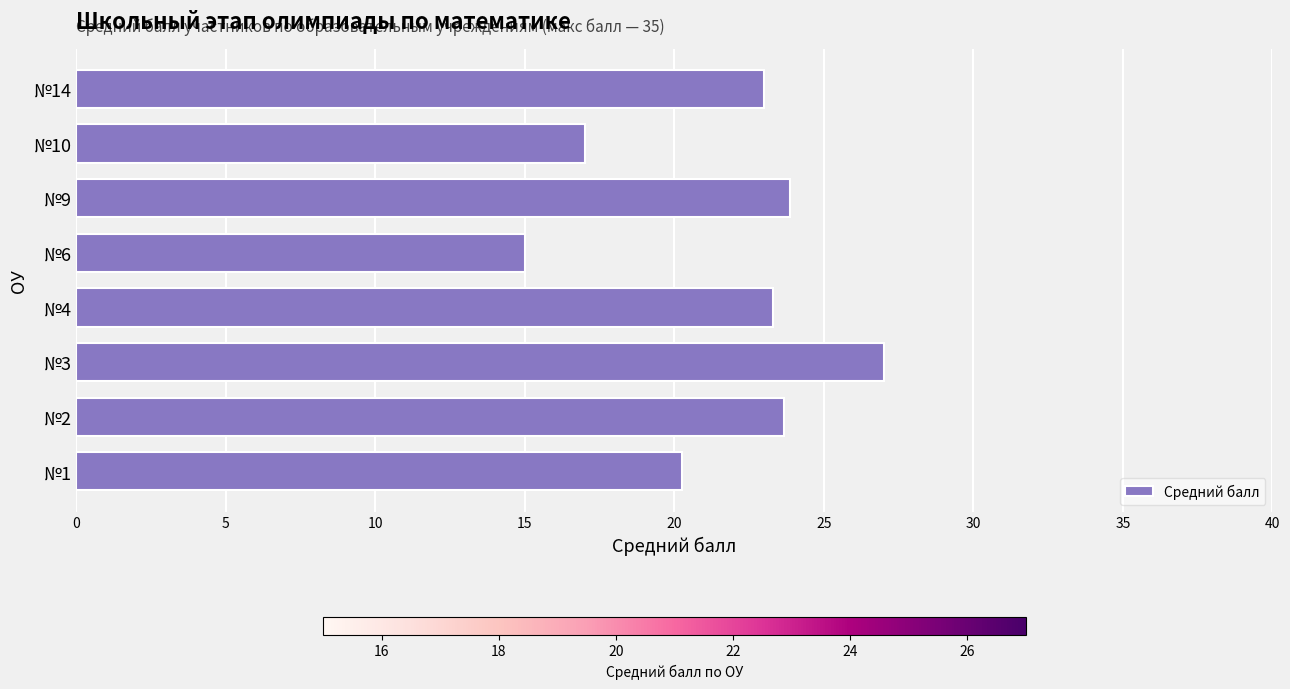

Is it true that the value at №14 is 23.0?

True